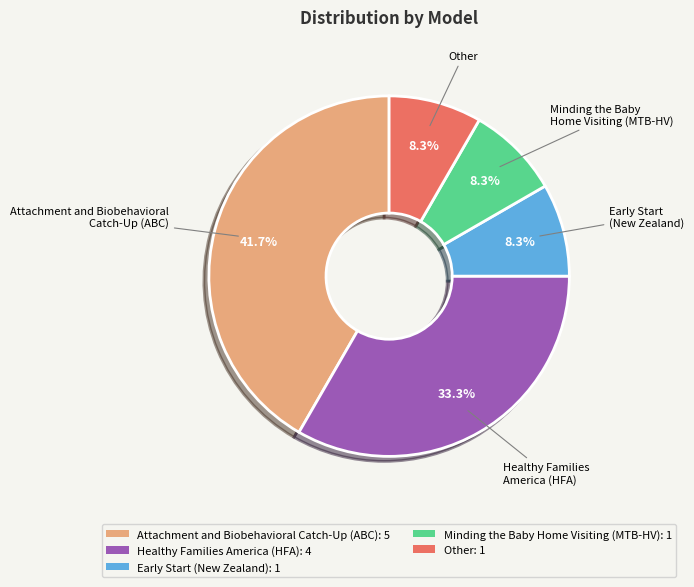

Approximately how many times larger is the value at Minding the Baby Home Visiting (MTB-HV): 1 compared to Early Start (New Zealand): 1?

1.0